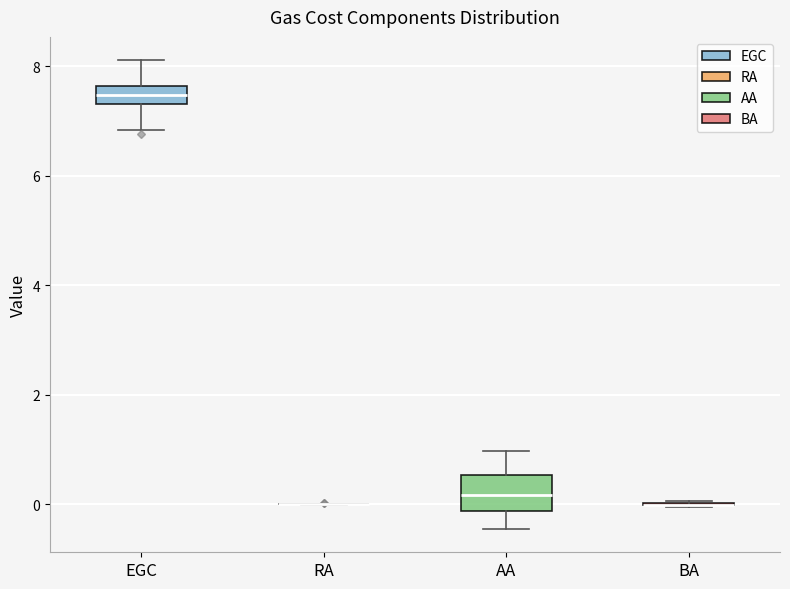

Reading left to right, transcribe this box plot: for each box, give where its median line is, the range the box spans, and where its two whiskers end, as read against the y-axis. The values are not printed on the chart, so give them approximately, as read against the axis.

EGC: median 7.4 (inside the box), box 7.4 to 7.6, whiskers 6.8 to 8.2
RA: box collapsed to a line at 0.0, whiskers 0.0 to 0.0
AA: median 0.2, box -0.2 to 0.6, whiskers -0.4 to 1.0
BA: box collapsed to a line at 0.0, whiskers 0.0 to 0.0